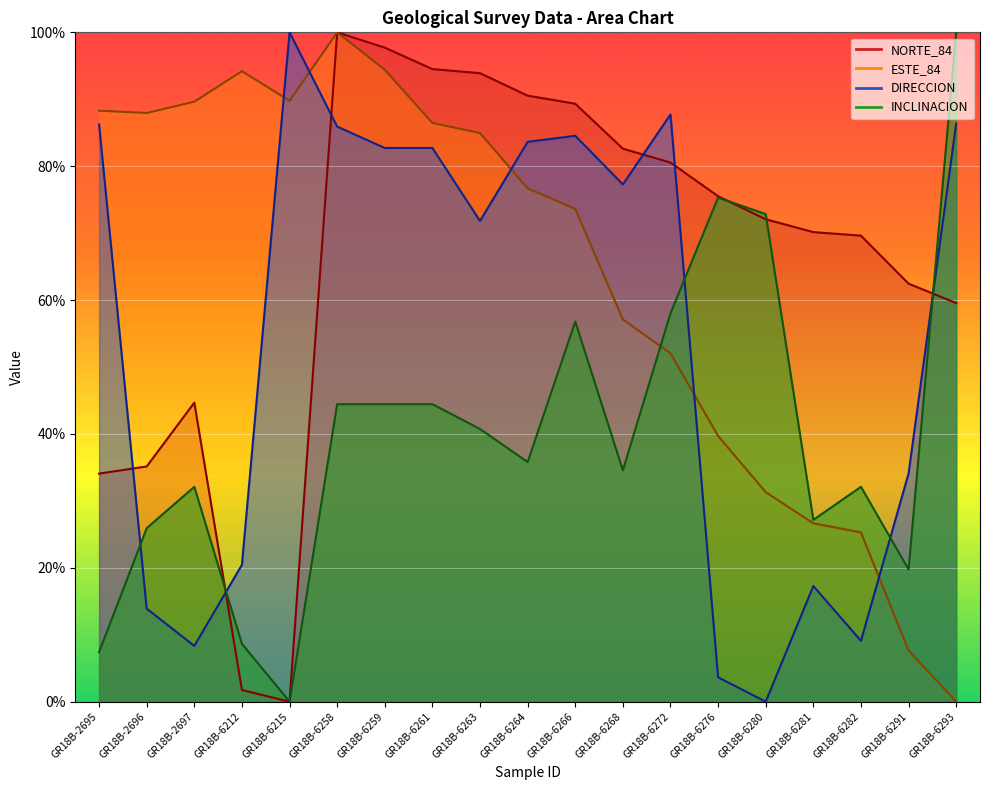

Which series changed the most between GR18B-6261 and GR18B-6263?

DIRECCION